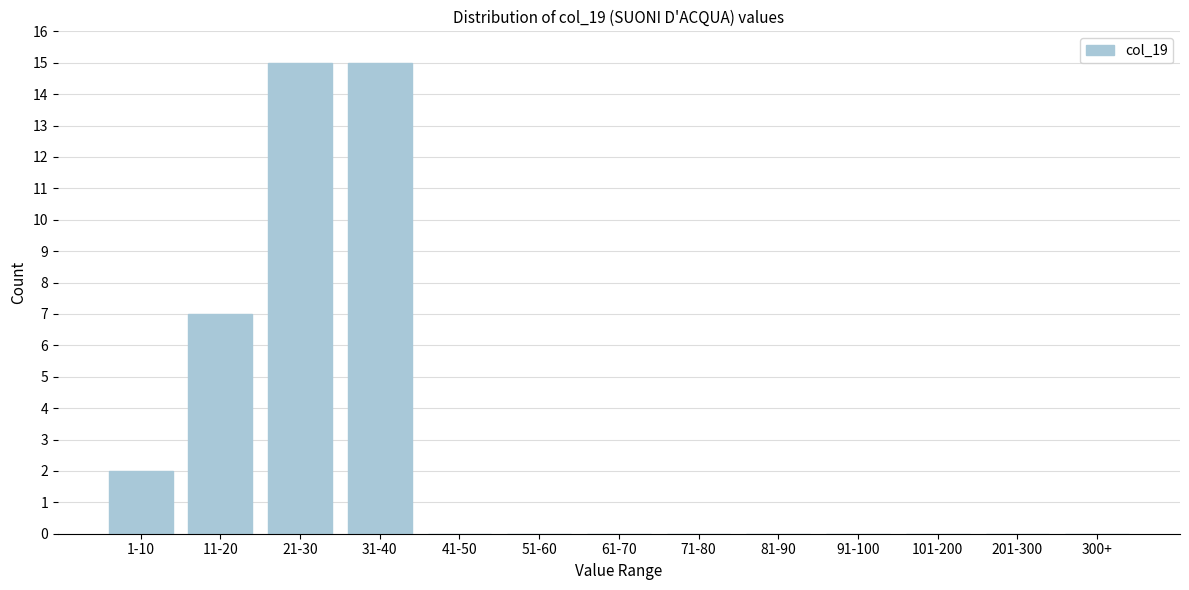

Reading left to right, transcribe all the data shown in this chart.

1-10=2	11-20=7	21-30=15	31-40=15	41-50=0	51-60=0	61-70=0	71-80=0	81-90=0	91-100=0	101-200=0	201-300=0	300+=0